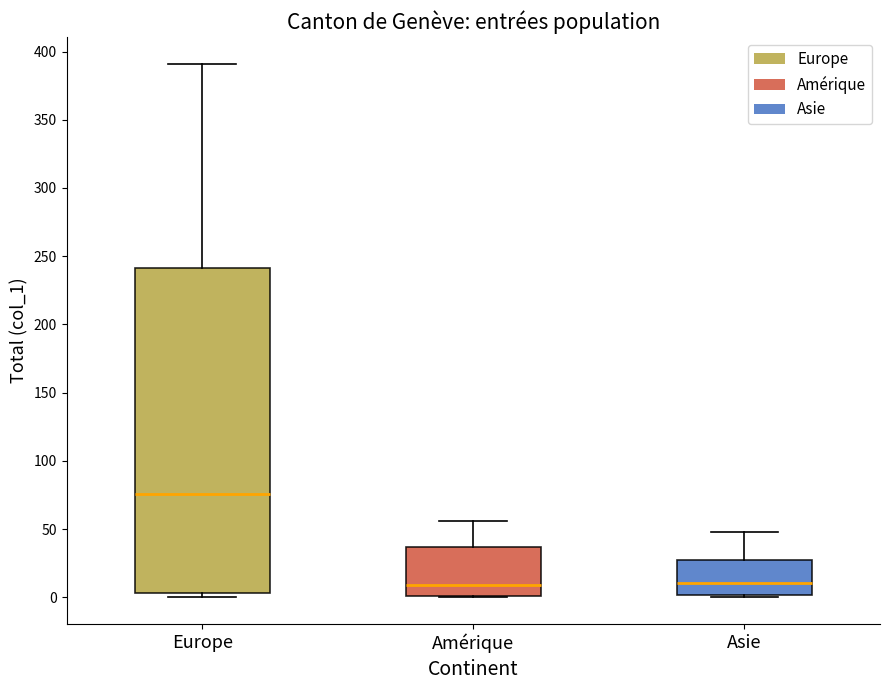

Which box has the highest median line?

Europe